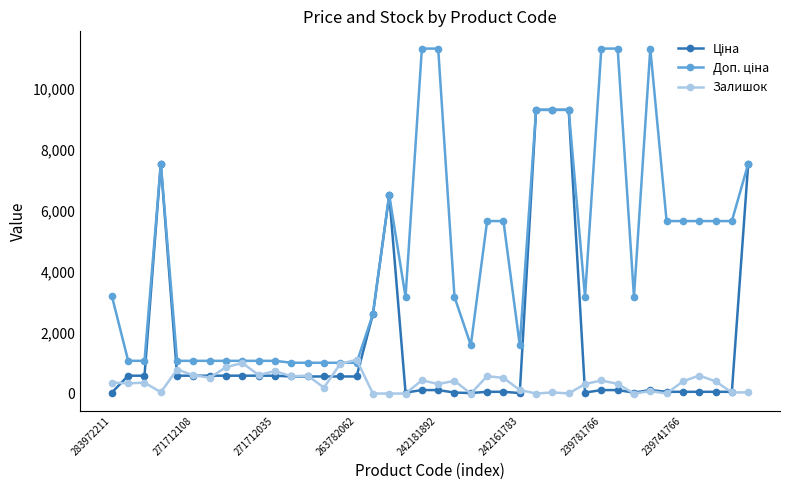

At how many categories does at least one series exceed 10843?

5